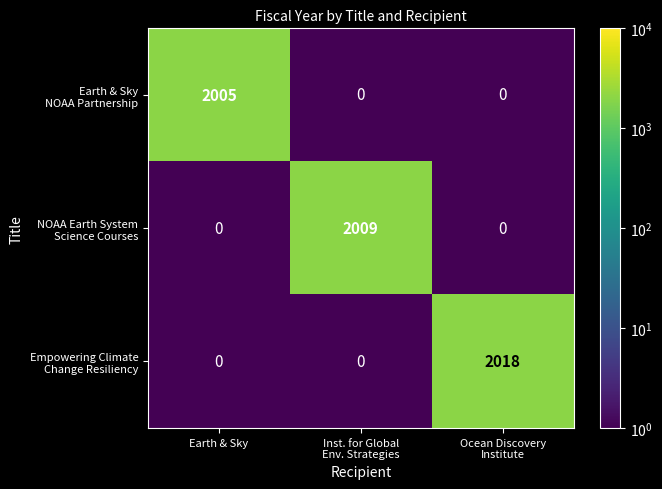

What is the difference between the highest and lowest values at Earth & Sky?

2005